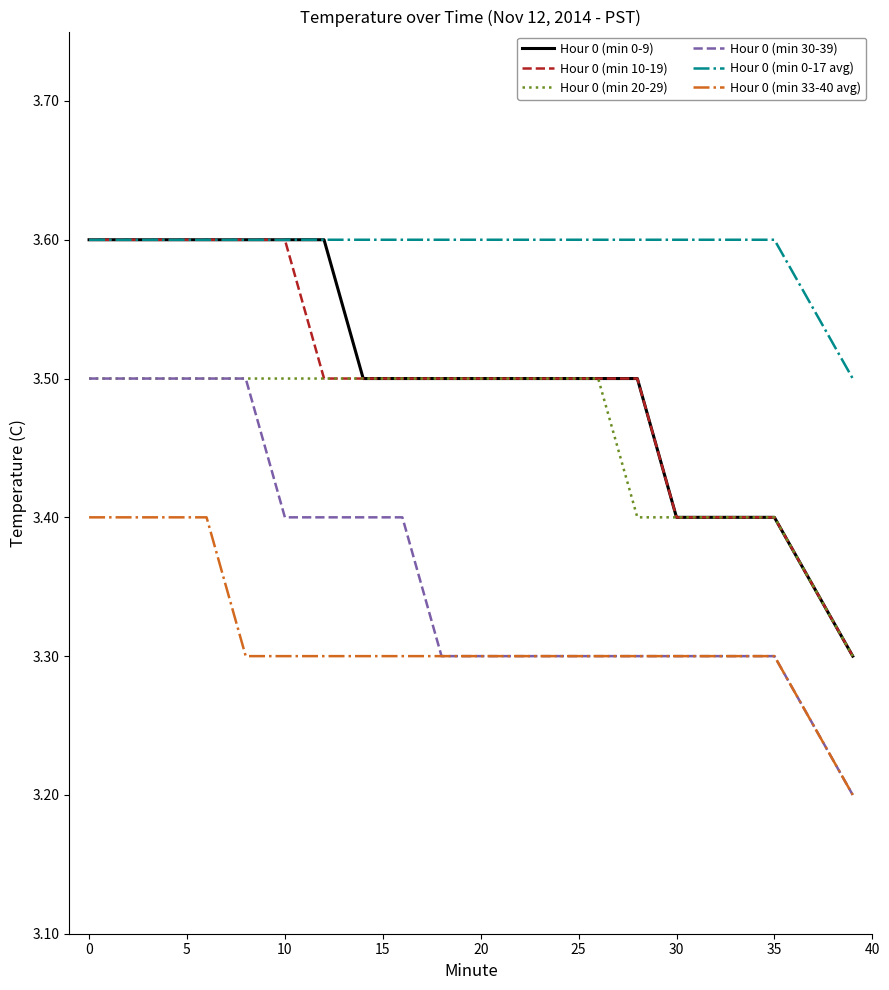

What is the minimum value for Hour 0 (min 30-39)?

3.2